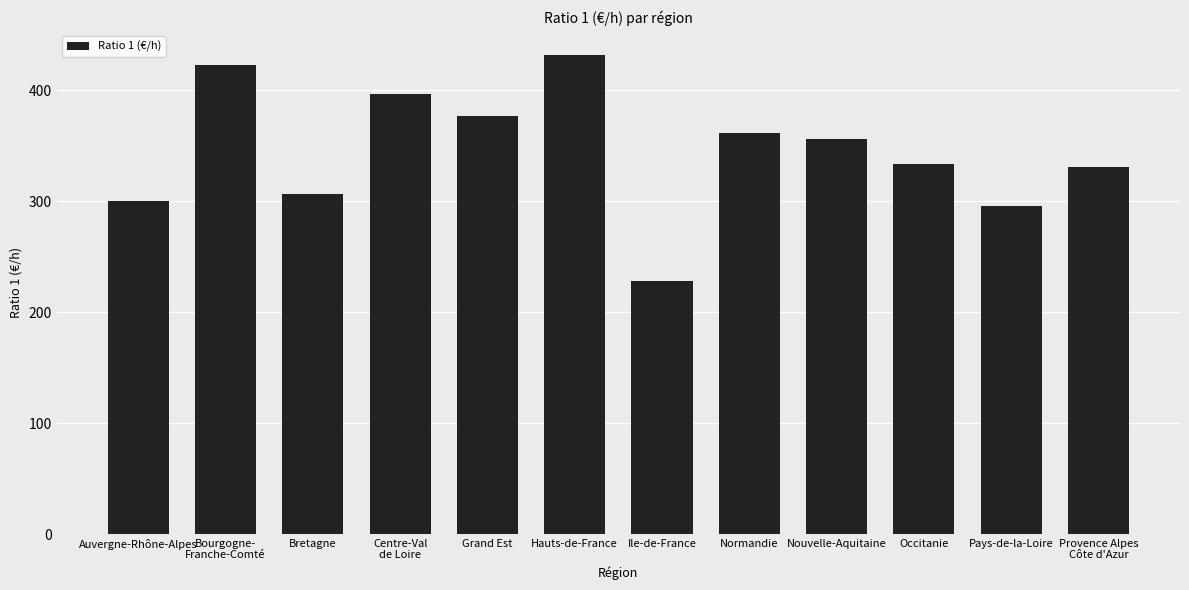

What is the sum of the values at Ile-de-France and Hauts-de-France?

660.6